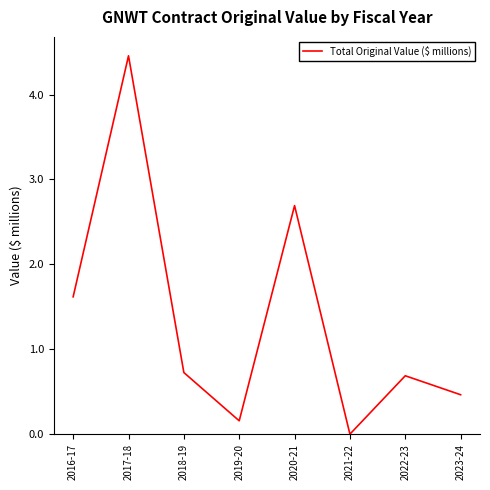

True or false: there are more than 0 points higher than both neighbors.

True